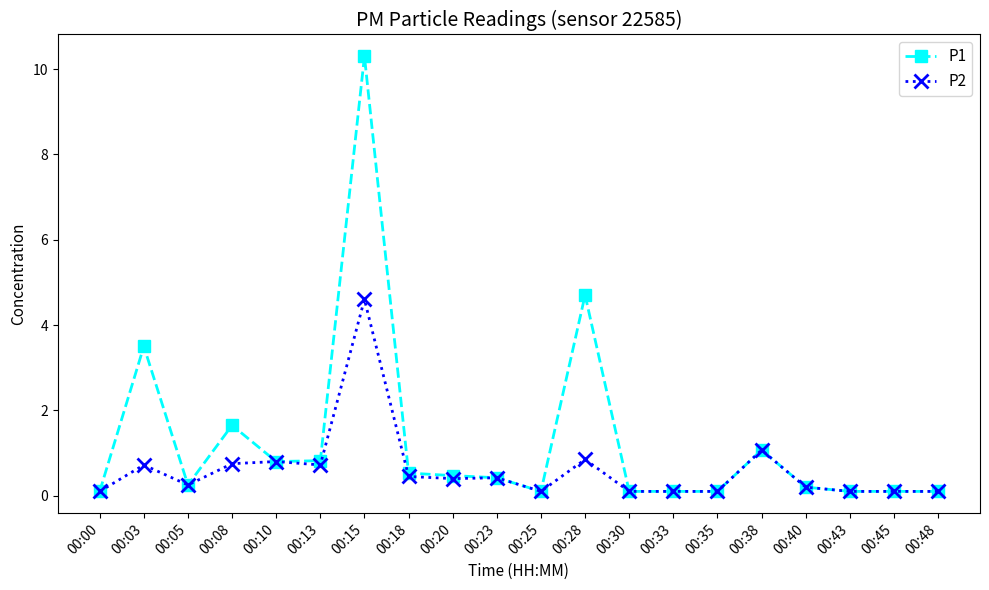

Which series has the largest total across all categories?

P1